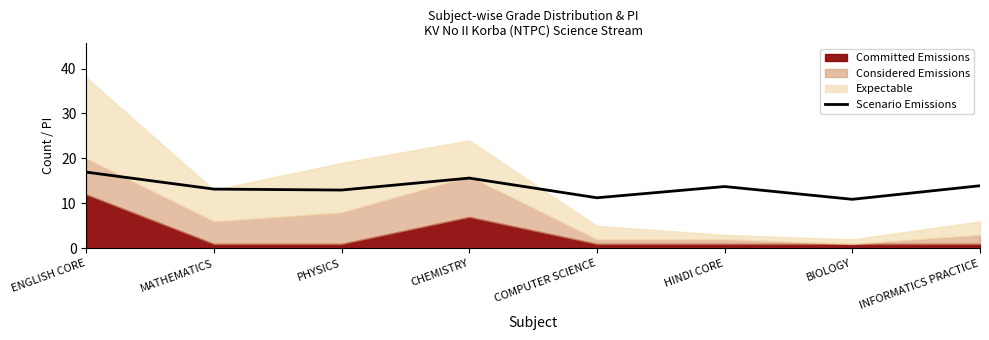

Is it true that Scenario Emissions equals 18.3 at INFORMATICS PRACTICE?

False